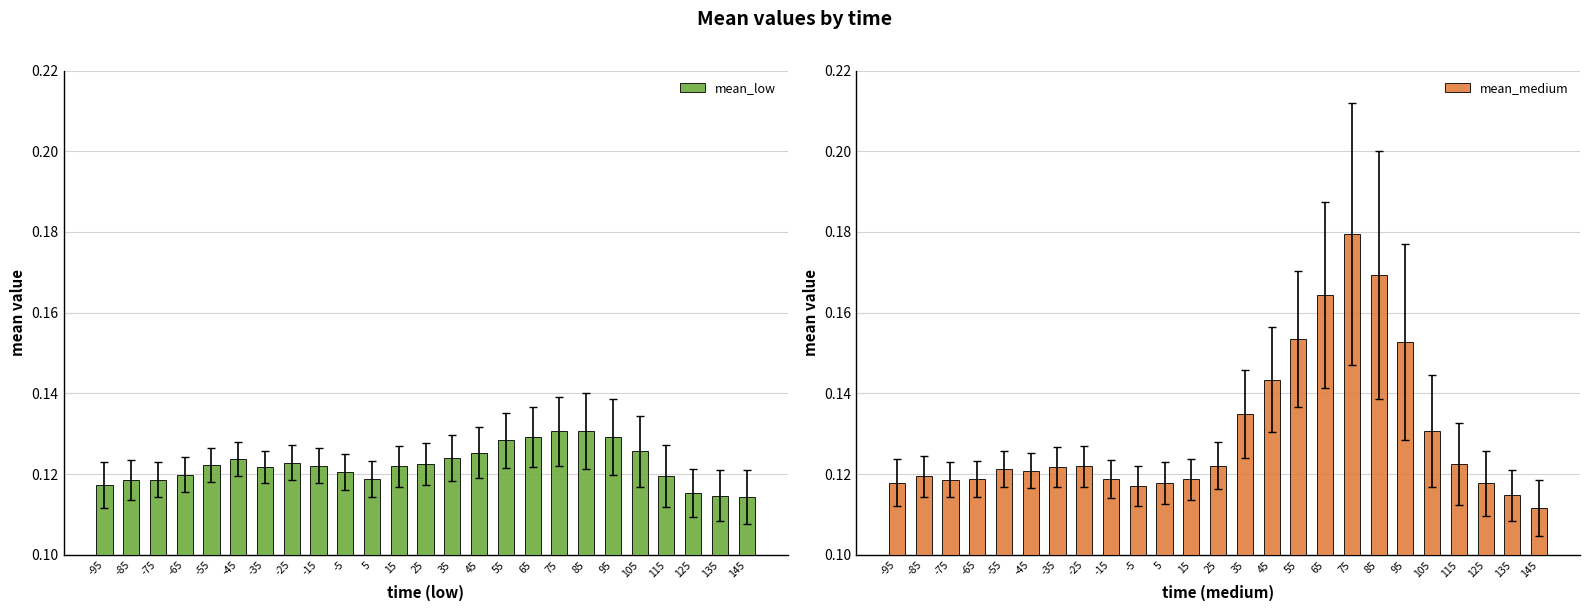

At which category is the sum across all series the highest?

75